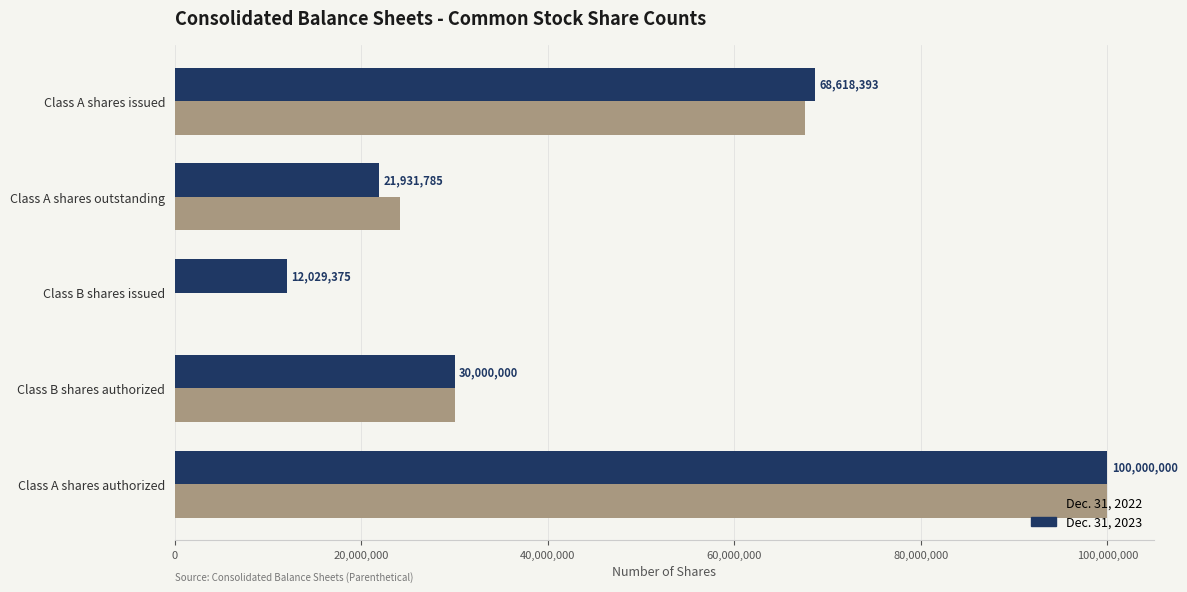

What is the sum of the Dec. 31, 2023 values at Class A shares authorized and Class A shares issued?

168618393